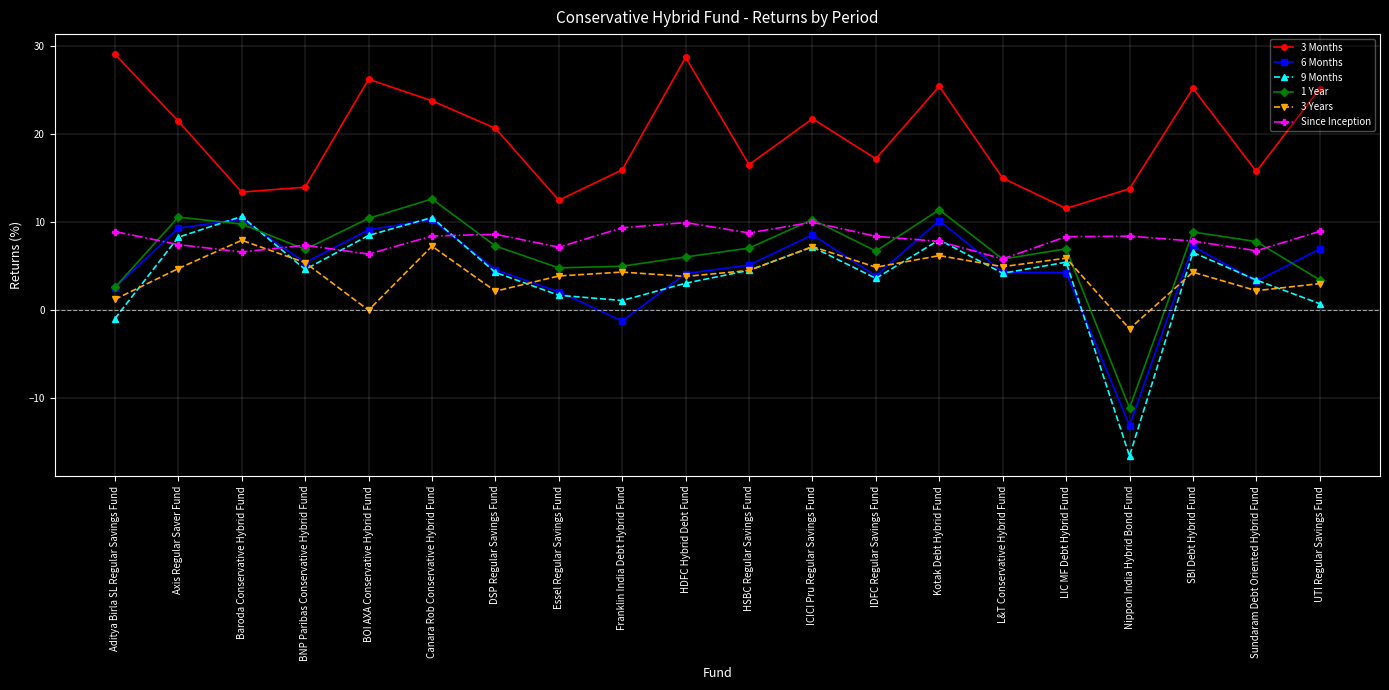

Where is the first local maximum for 3 Months?

BOI AXA Conservative Hybrid Fund